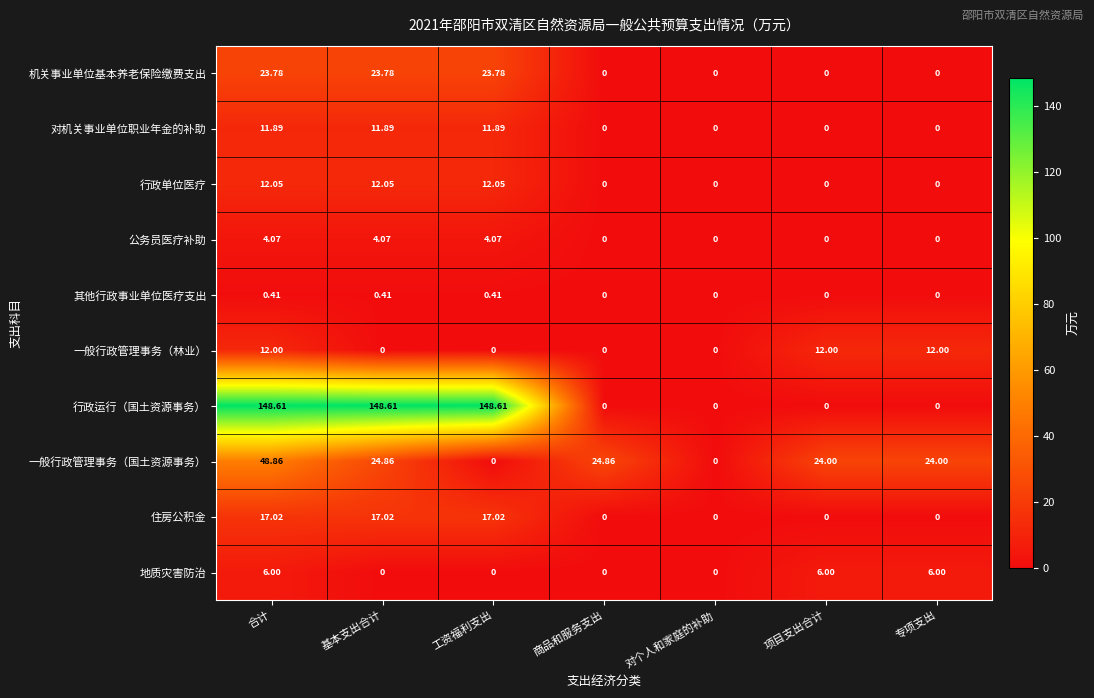

Which series has the largest range (max minus min)?

行政运行（国土资源事务）